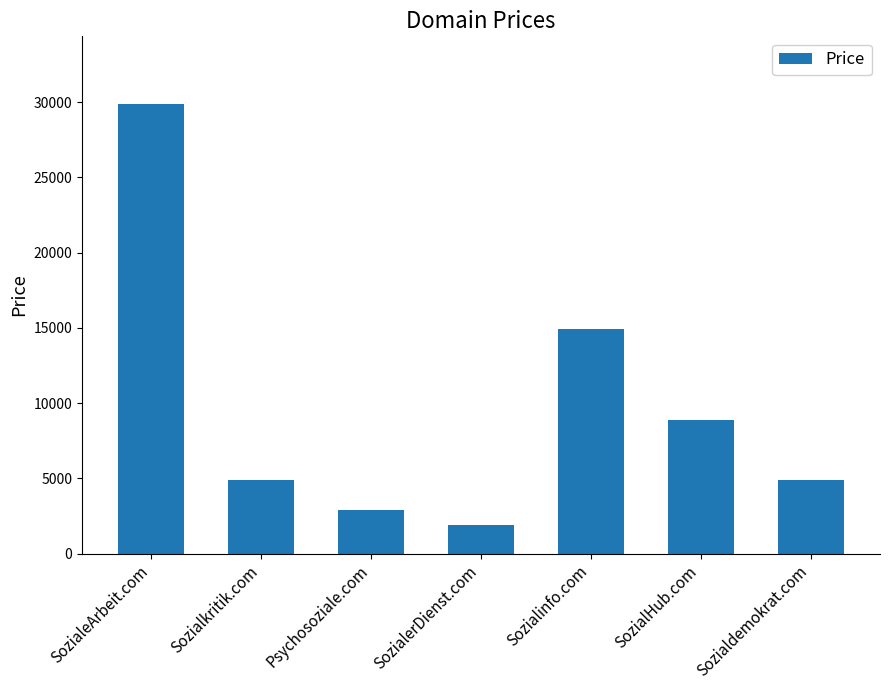

True or false: the data shows 4888 at Sozialdemokrat.com.

True